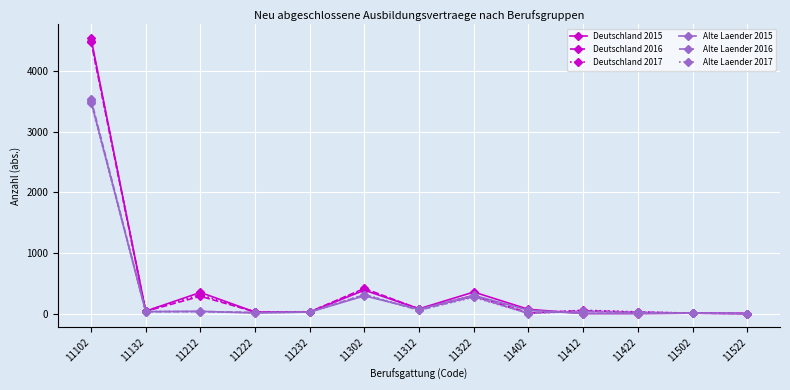

At which label does Alte Laender 2015 reach its peak?

11102